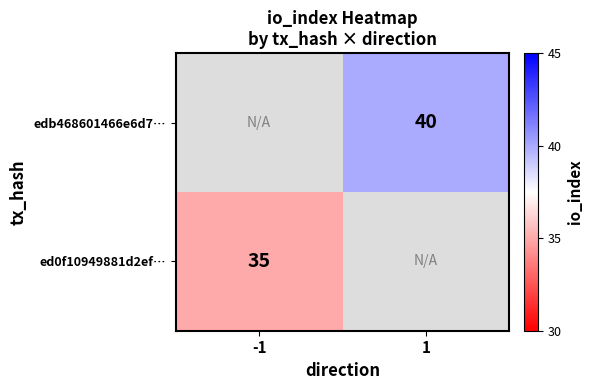

Is it true that edb468601466e6d7… equals 40 at 1?

True